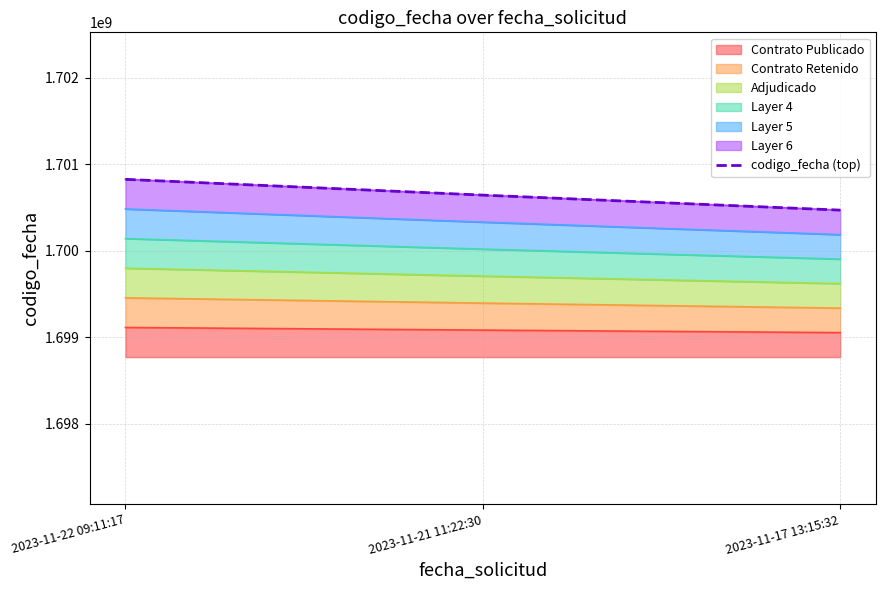

What is the difference between the values at 2023-11-22 09:11:17 and 2023-11-21 11:22:30?

182645